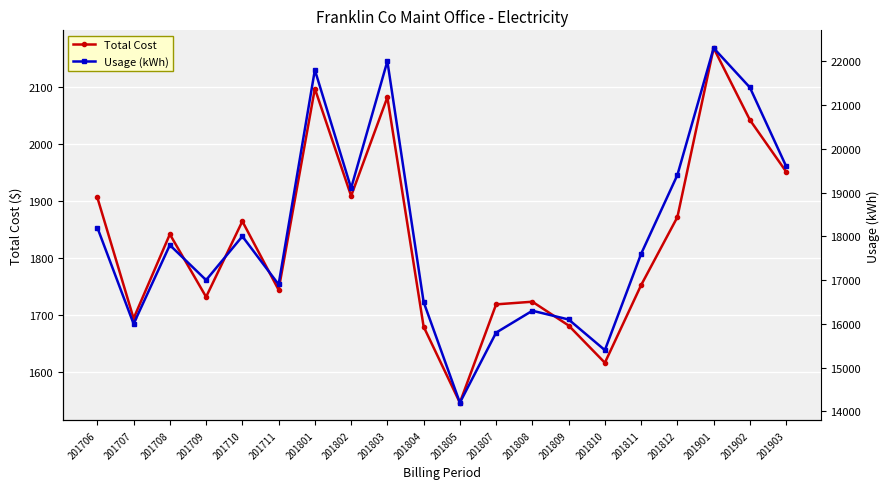

What are all the series names shown in the legend?

Total Cost, Usage (kWh)